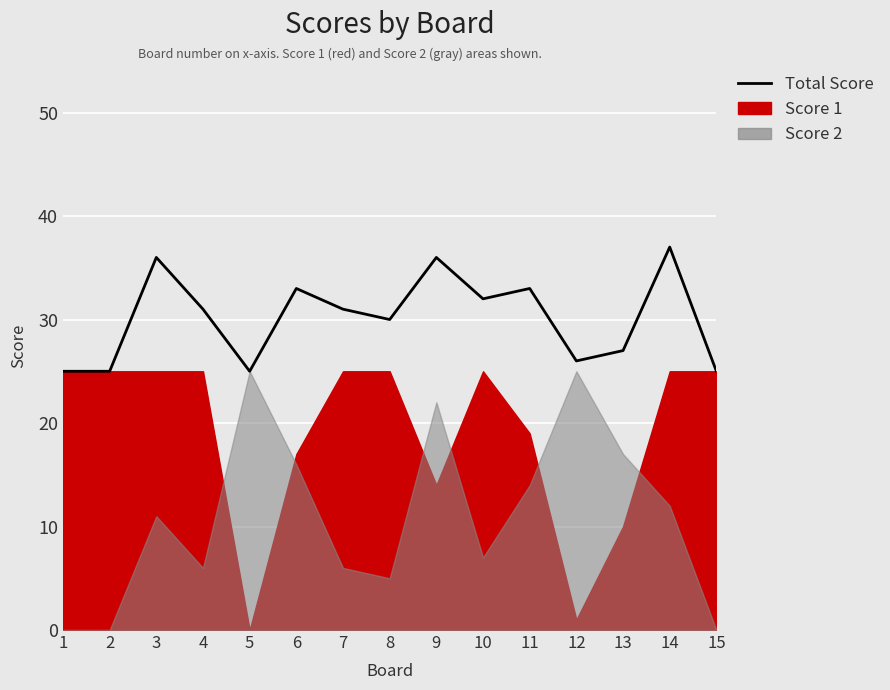

Rank the categories by value from lowest to highest.

1, 2, 5, 15, 12, 13, 8, 4, 7, 10, 6, 11, 3, 9, 14